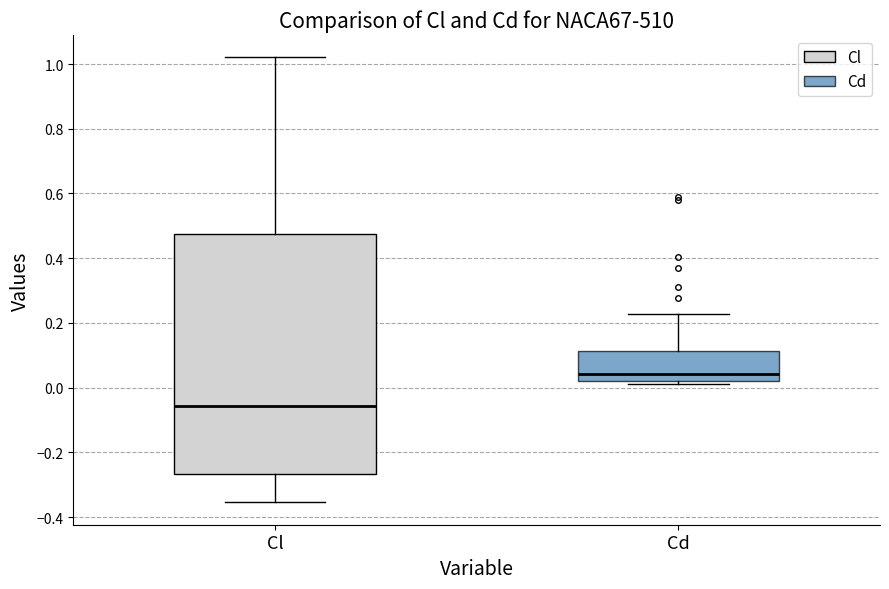

Reading left to right, read every box against the y-axis: the position of its median line, the range the box covers, and the ends of its whiskers. The values are not printed on the chart, so give them approximately, as read against the axis.

Cl: median -0.06, box -0.26 to 0.48, whiskers -0.36 to 1.02
Cd: median 0.04, box 0.02 to 0.12, whiskers 0.02 (just below the box's lower edge) to 0.22